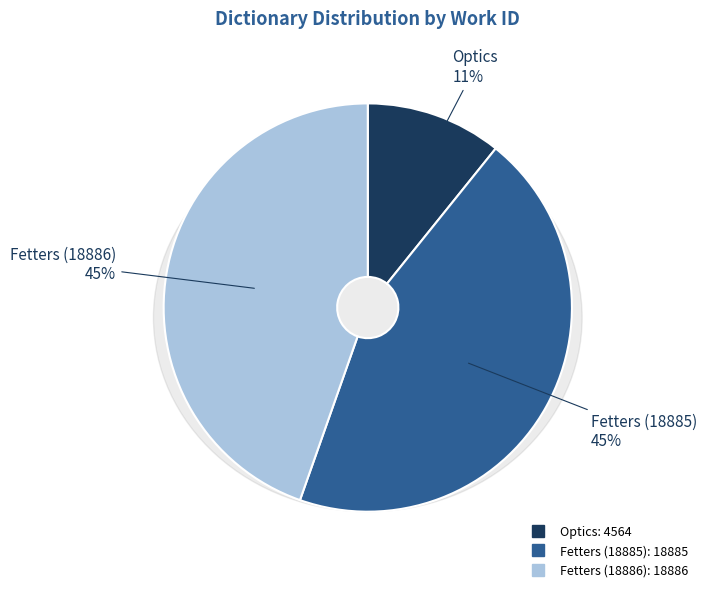

Count the number of slices in the pie.

3